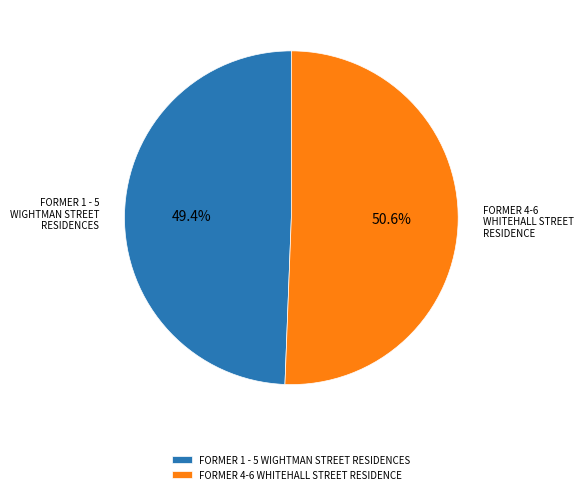

Does FORMER 1 - 5 WIGHTMAN STREET RESIDENCES account for over 50% of the chart?

No